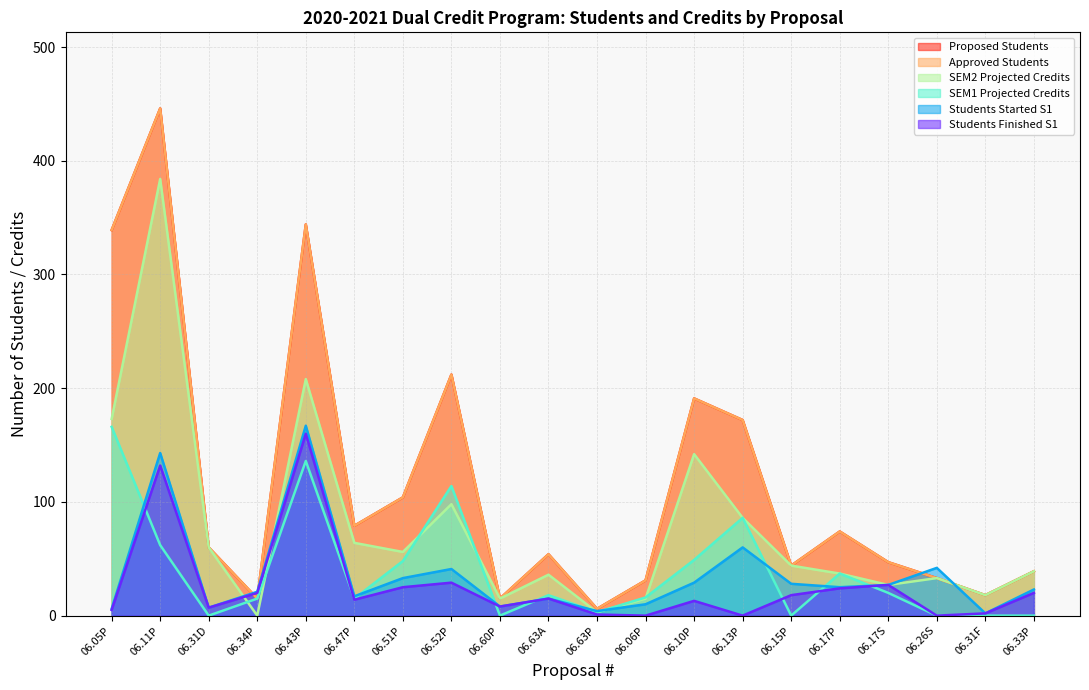

Does the chart display data point markers on the line(s)?

No